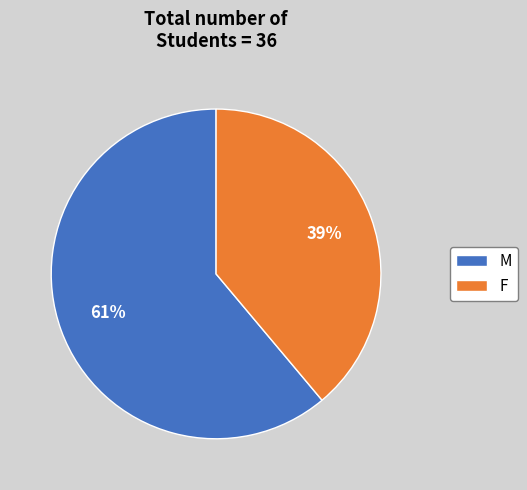

What is the smallest slice in the pie chart?

F